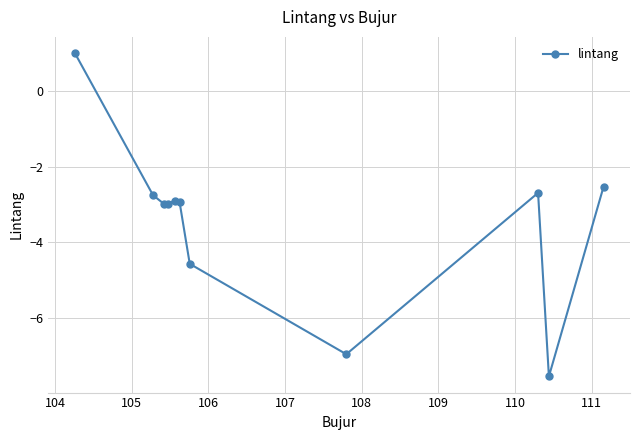

What is the greatest value displayed?

1.0